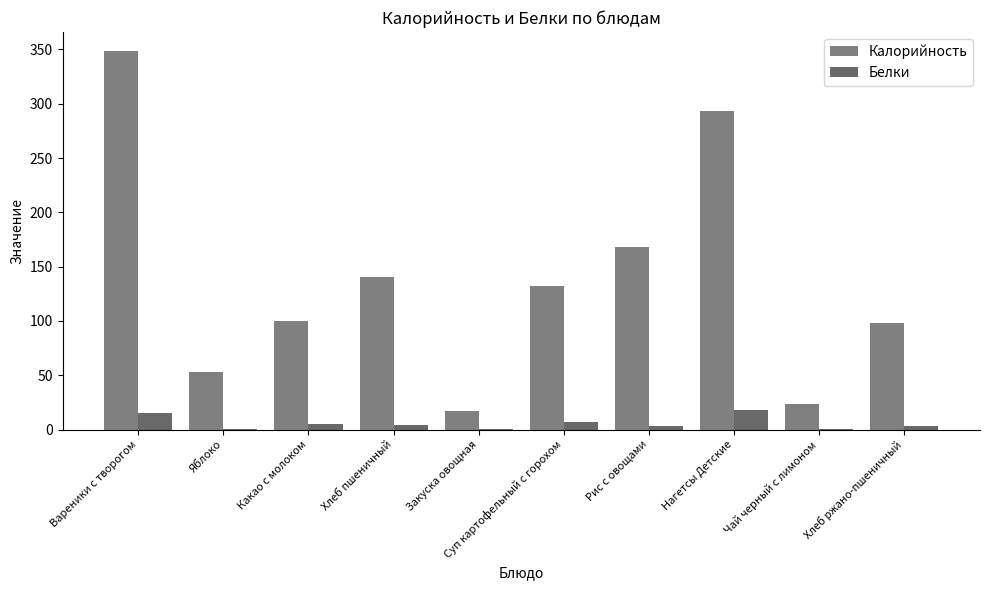

Which series has the largest total across all categories?

Калорийность